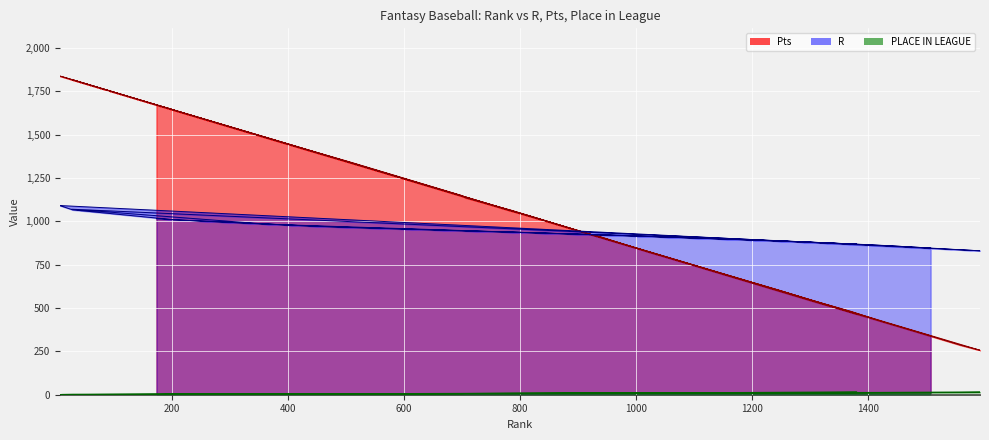

How many interior local peaks does the PLACE IN LEAGUE series have?

2